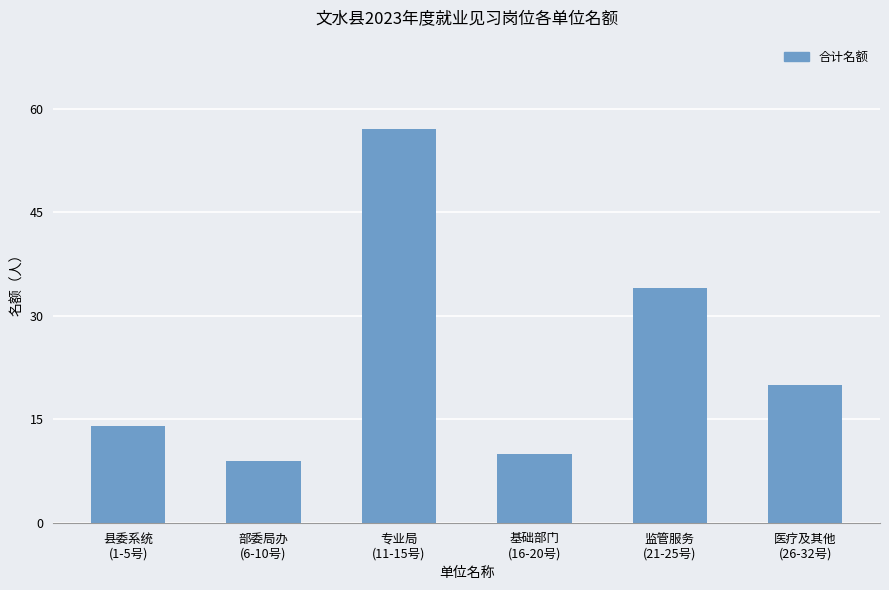

Which label corresponds to the largest value in the chart?

专业局
(11-15号)